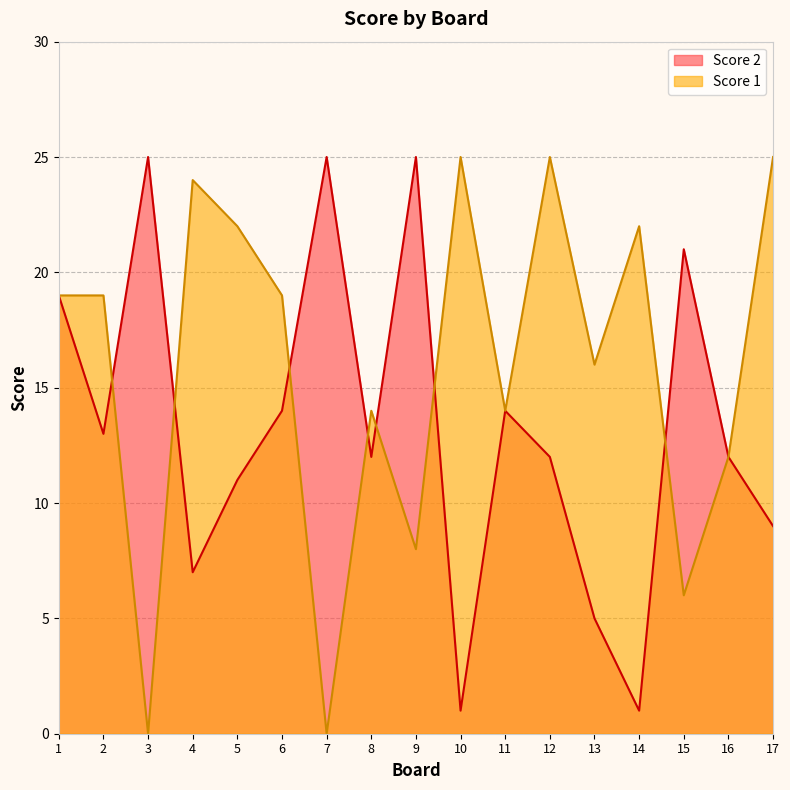

How many distinct data groups are displayed?

2